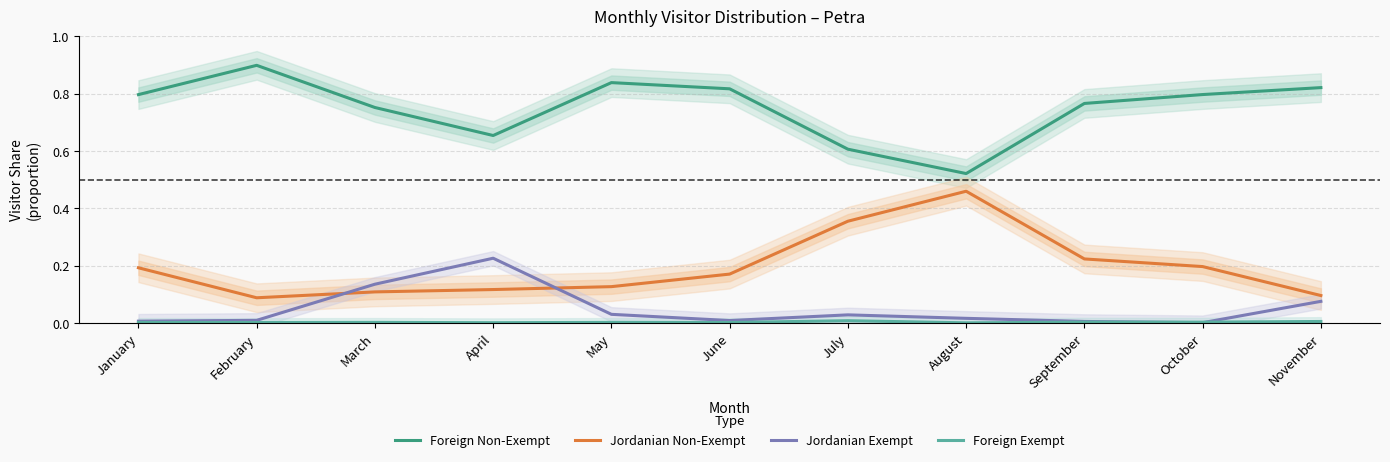

How many distinct data groups are displayed?

4